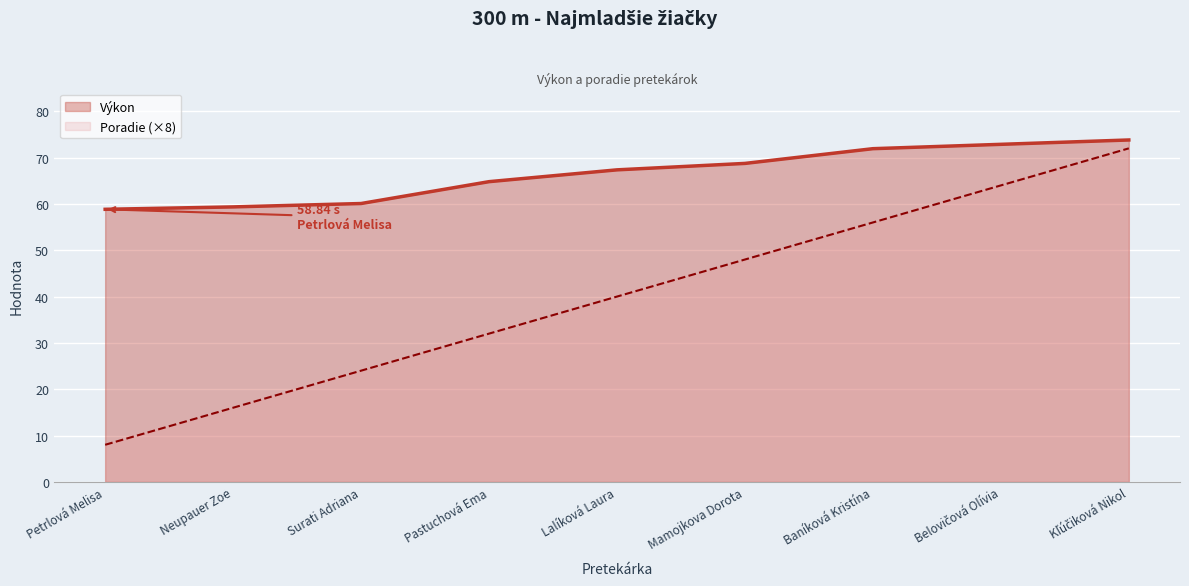

What is the difference between the highest and lowest values at Surati Adriana?

36.1